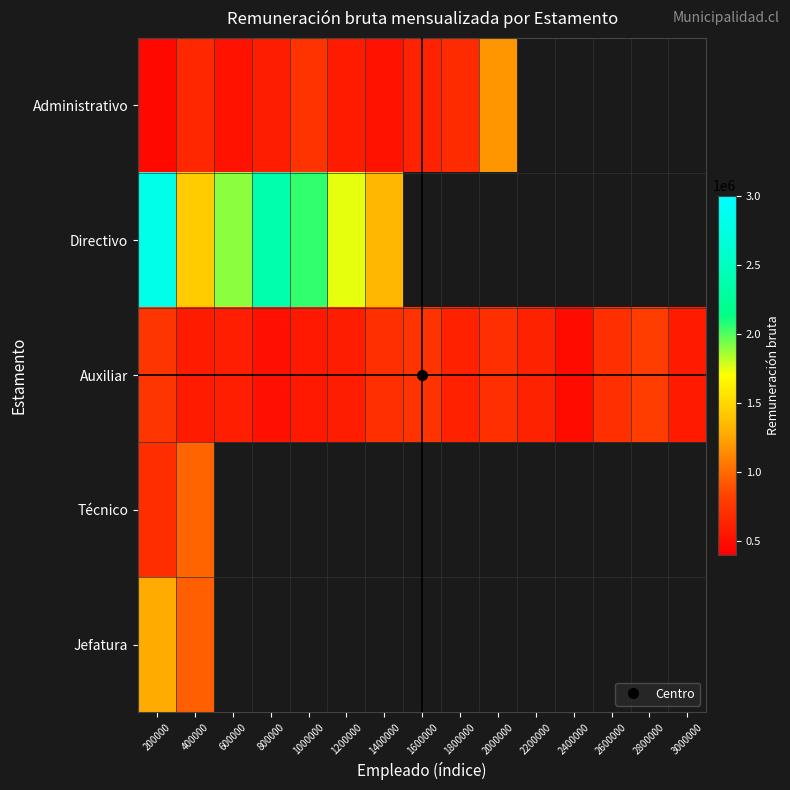

How many positive values does the Jefatura series have?

2